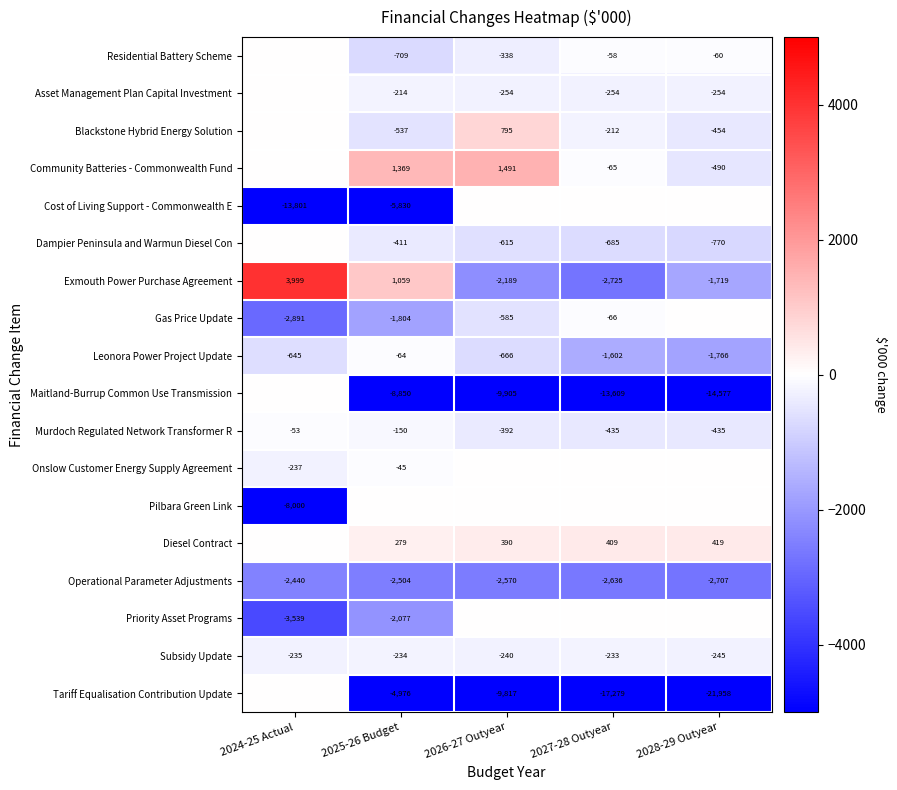

At how many categories does at least one series exceed 2221?

1